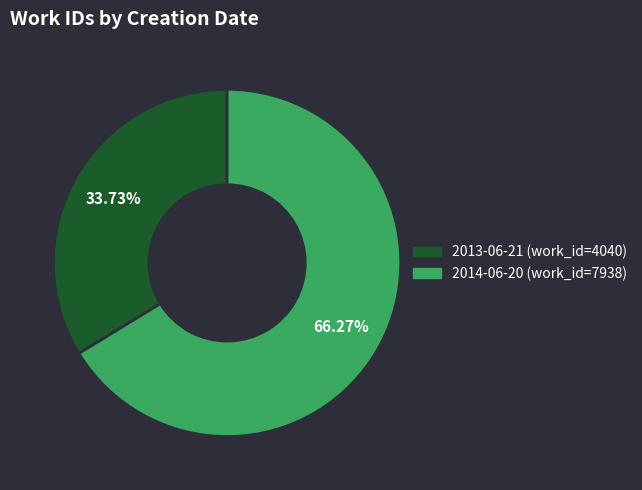

To the nearest percent, what is the difference between the 2014-06-20 and 2013-06-21 slice percentages?

33%